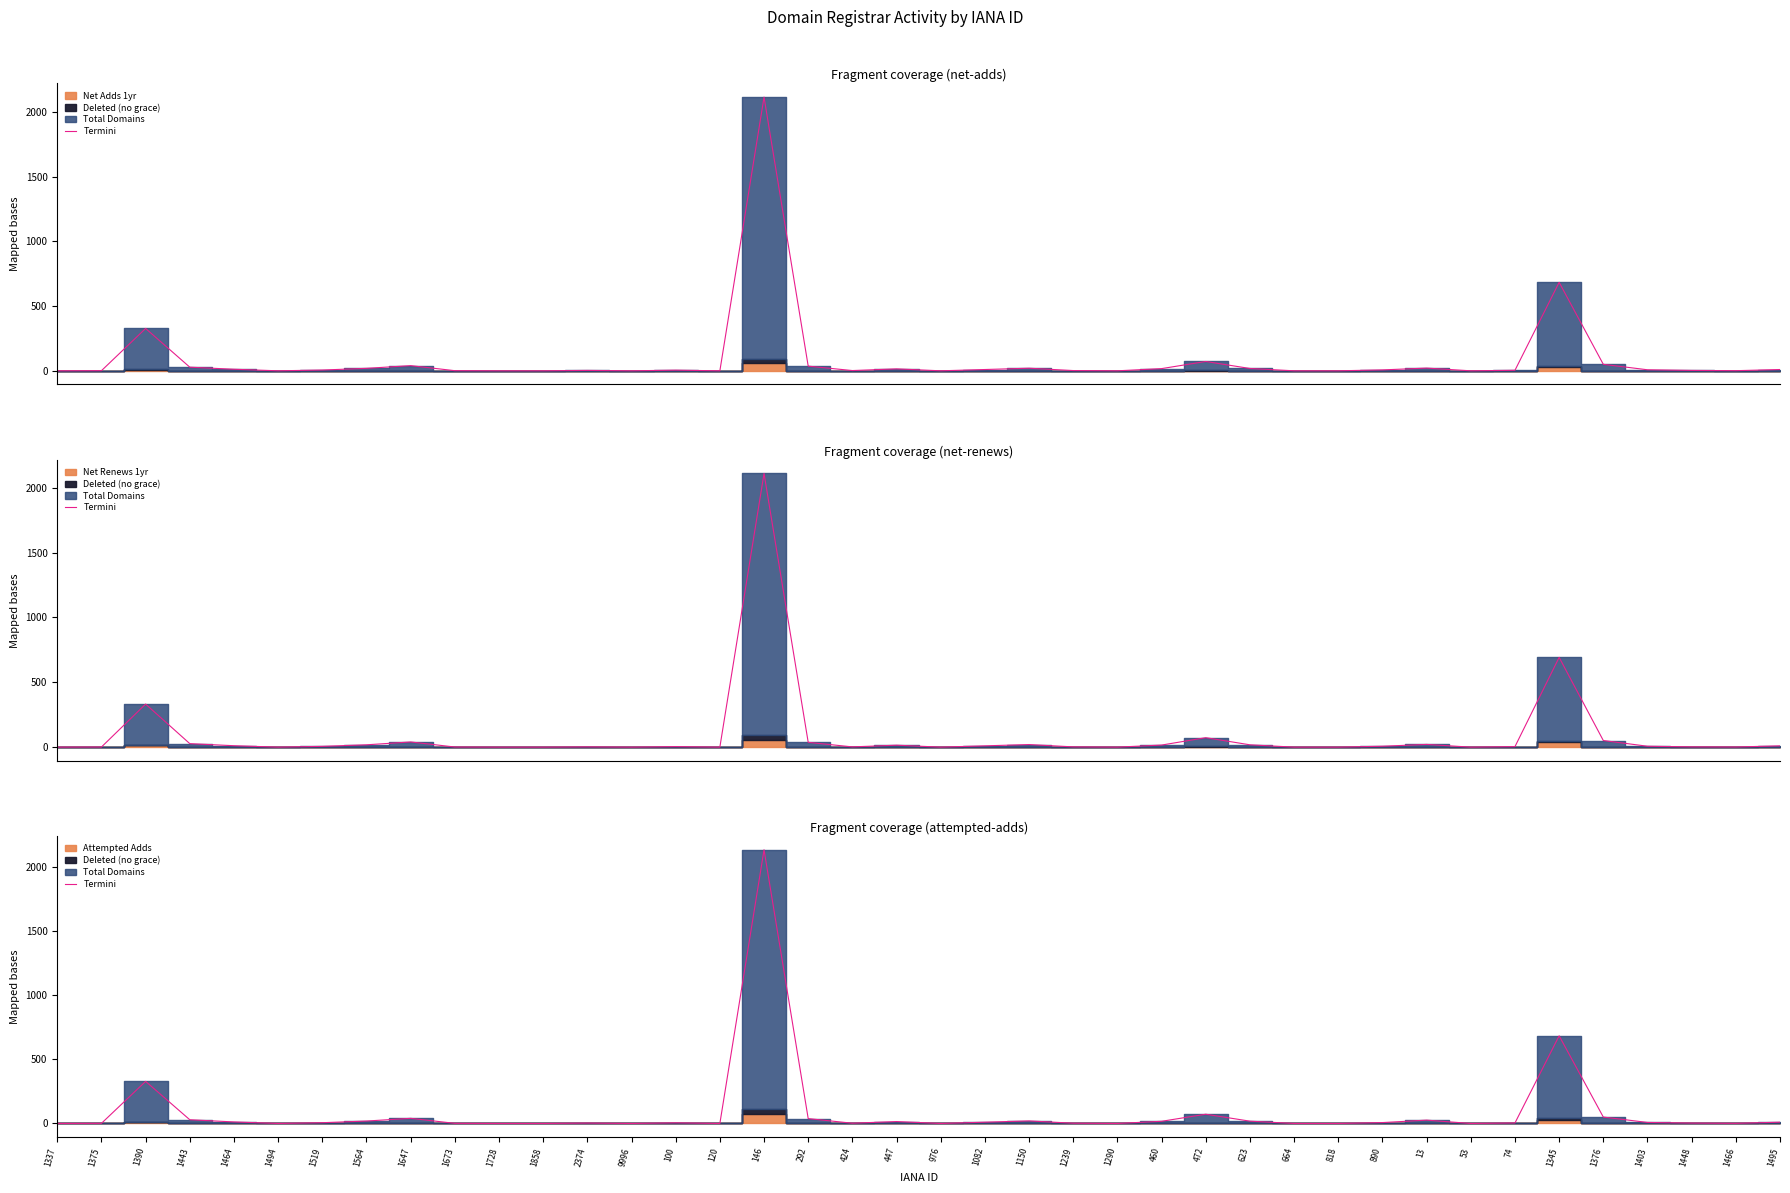

Where is the first local maximum?

1390